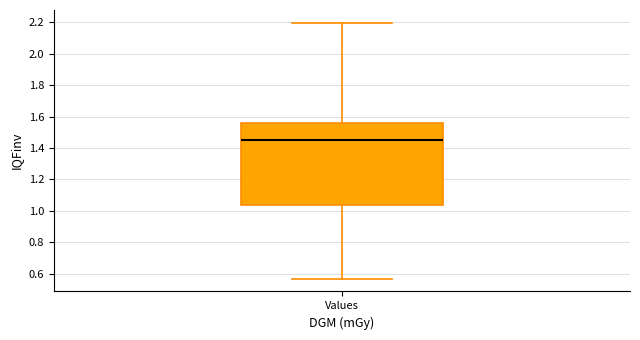

Read this box plot against the y-axis: the position of the median line, the range covered by the box, and the ends of both whiskers. The values are not printed on the chart, so give them approximately, as read against the axis.

median 1.46, box 1.04 to 1.56, whiskers 0.58 to 2.20